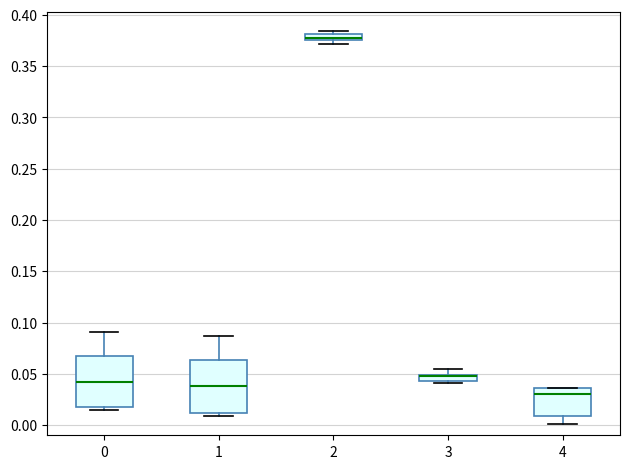

Where is the lower edge of the box at x = 0 on the y-axis? The values are not printed on the chart, so give them approximately, as read against the axis.

0.020